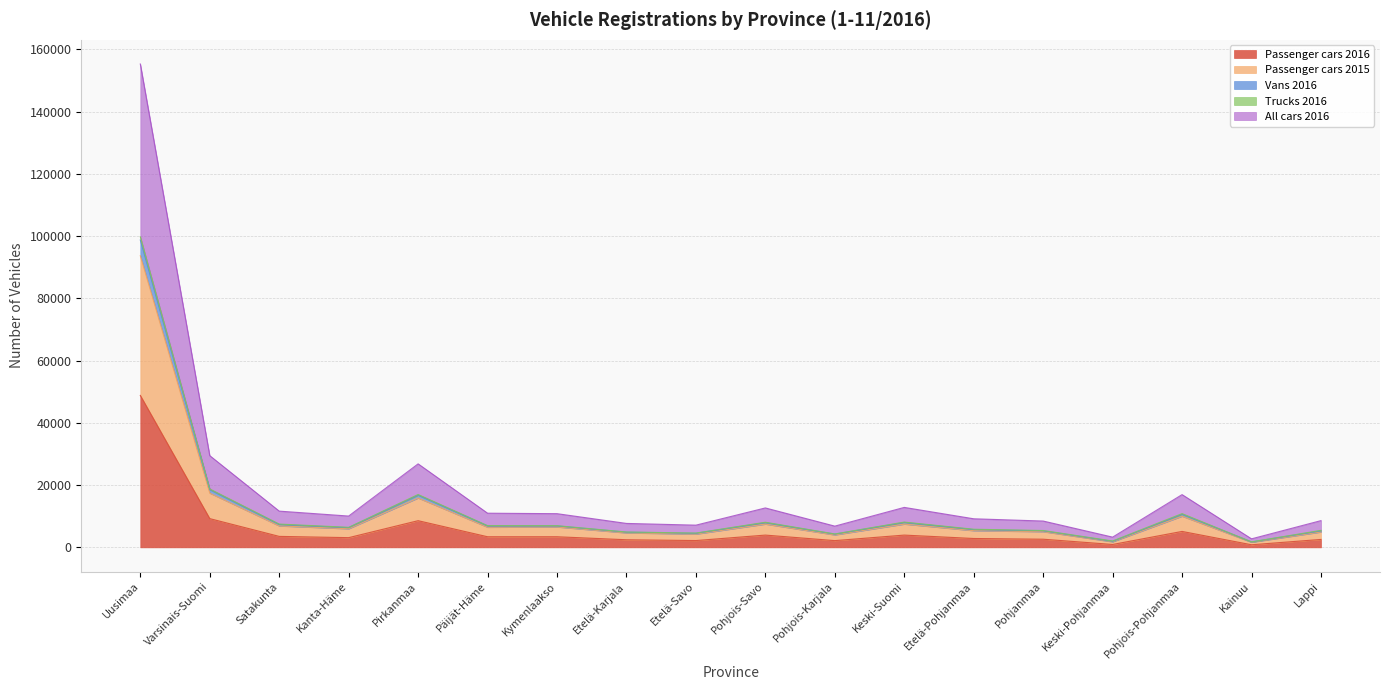

At which label does Passenger cars 2016 first exceed 3407?

Uusimaa